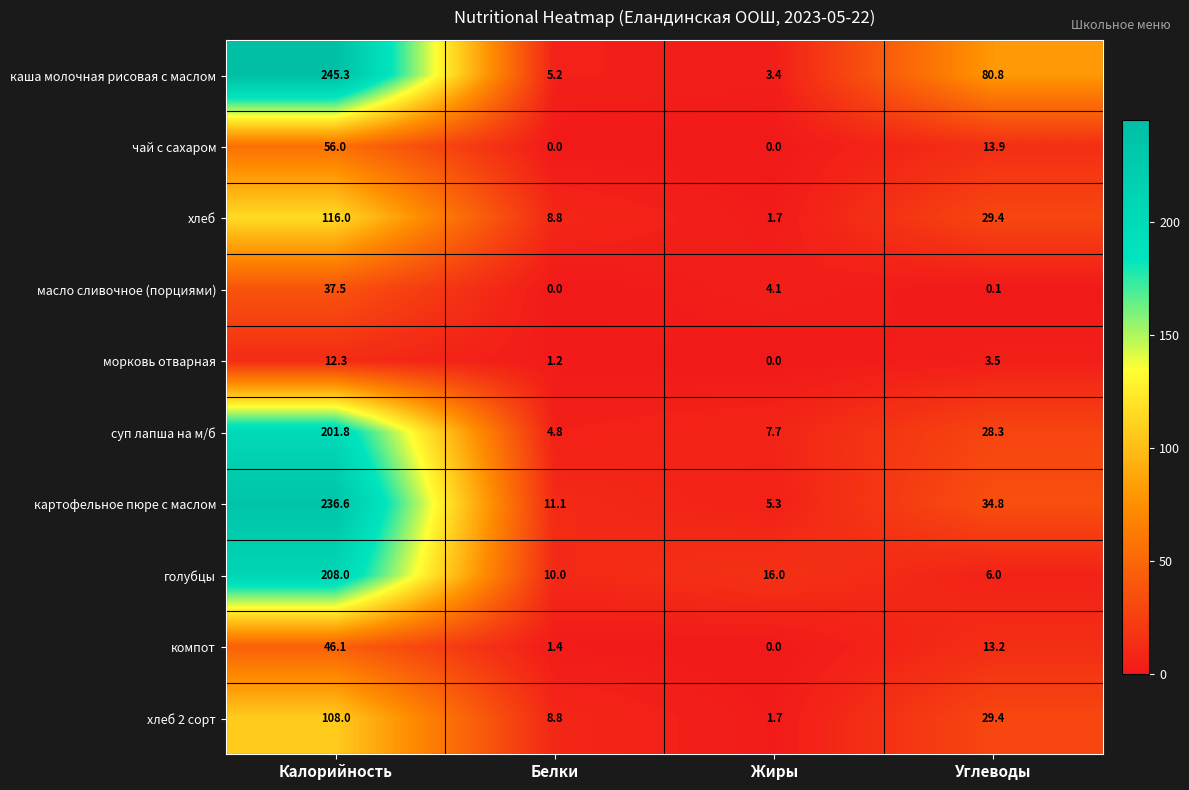

Which series has the largest total across all categories?

каша молочная рисовая с маслом